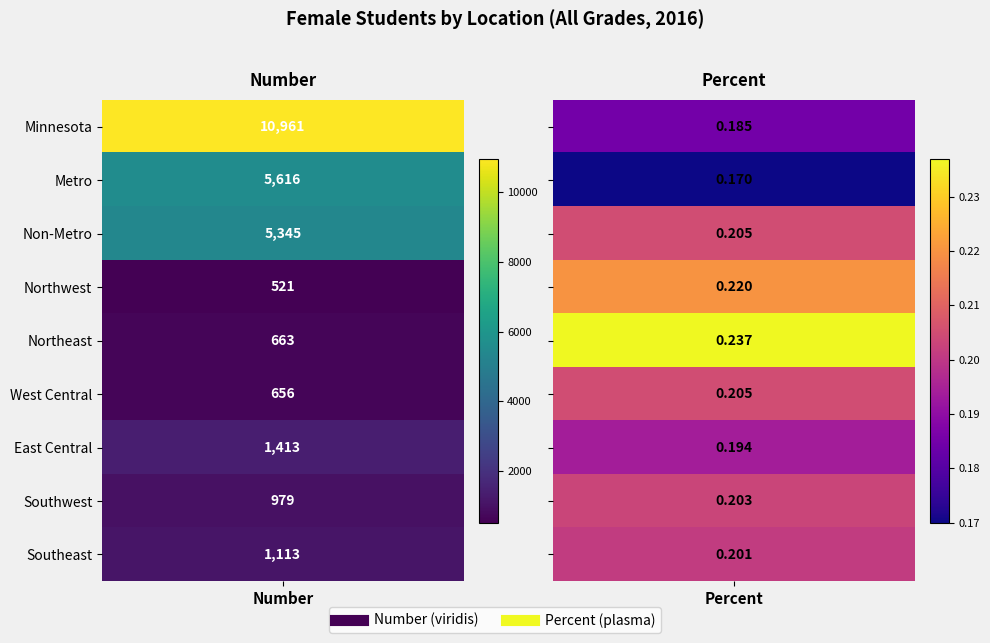

Is it true that Minnesota equals 2243.5 at Number?

False